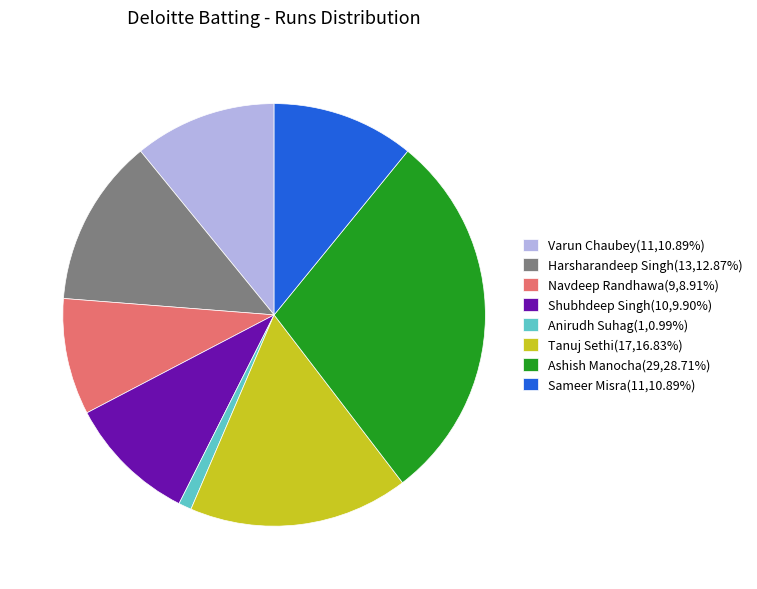

Is the sum of Sameer Misra(11,10.89%) and Ashish Manocha(29,28.71%) greater than half?

No